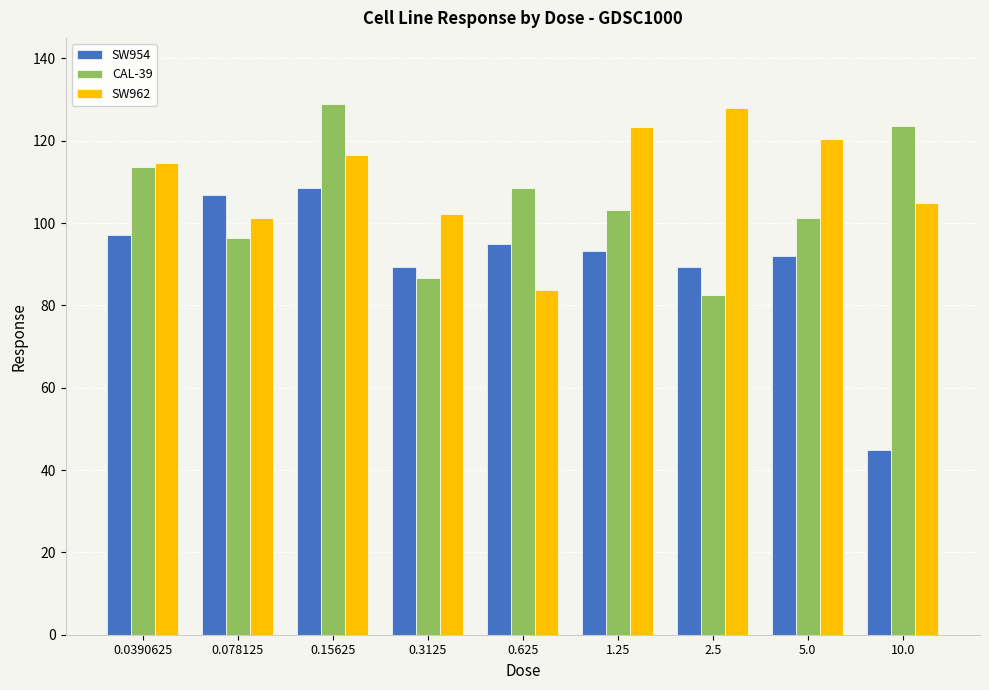

What is the label of the 5th bar from the left?

0.625